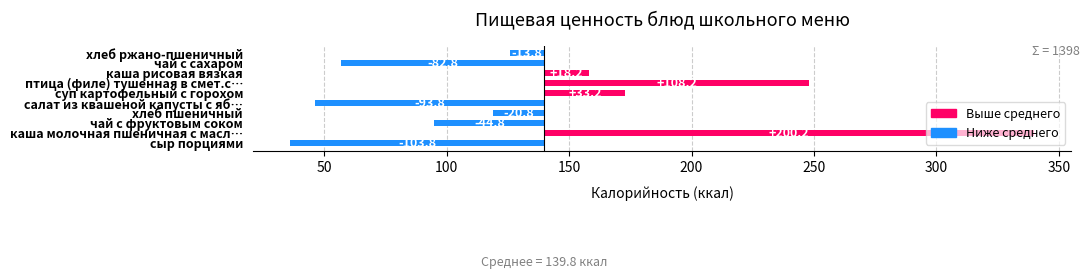

What is the difference between the maximum and minimum values?

304.0